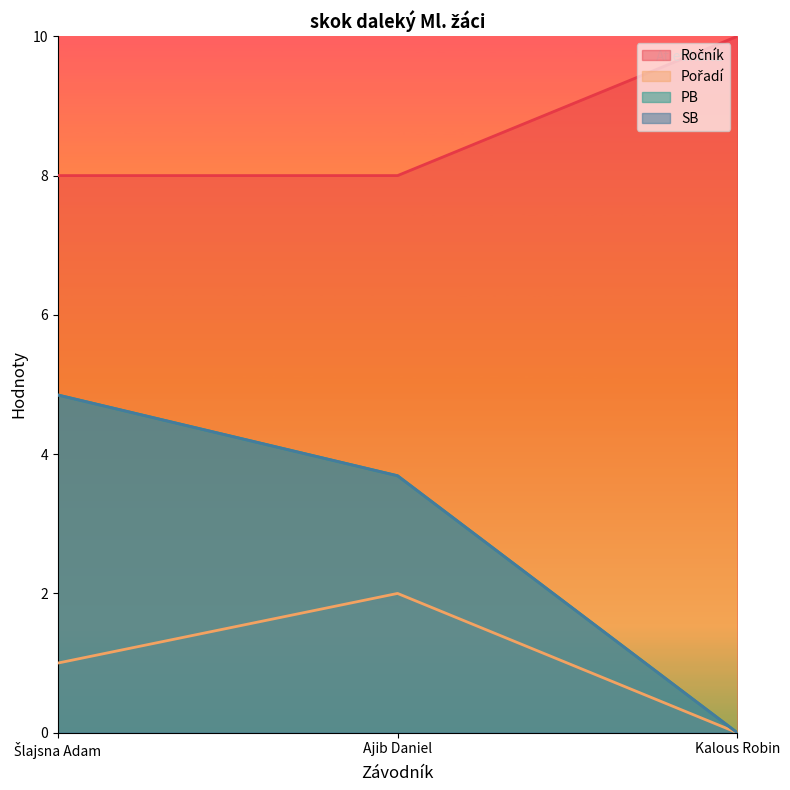

At Ajib Daniel, list the series in order from smallest to largest.

Pořadí, PB, SB, Ročník